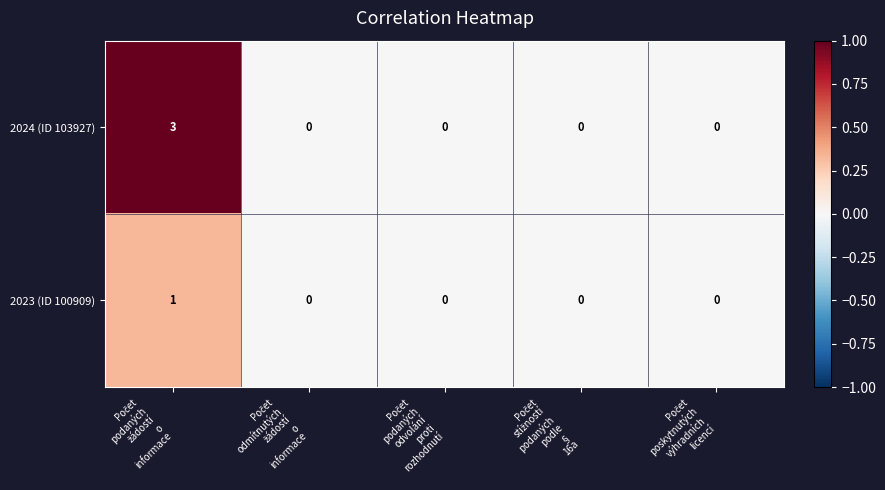

Which series has the largest total across all categories?

2024 (ID 103927)